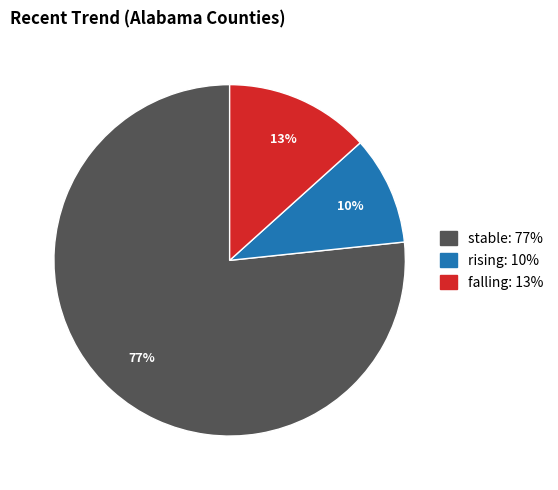

Does stable account for over 50% of the chart?

Yes